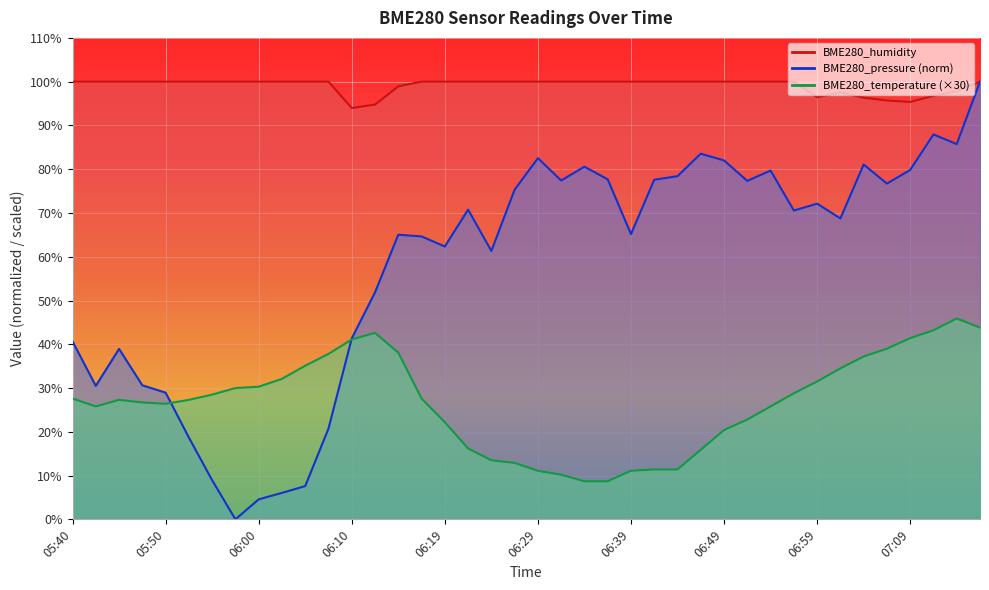

True or false: BME280_humidity and BME280_temperature intersect in this chart.

False